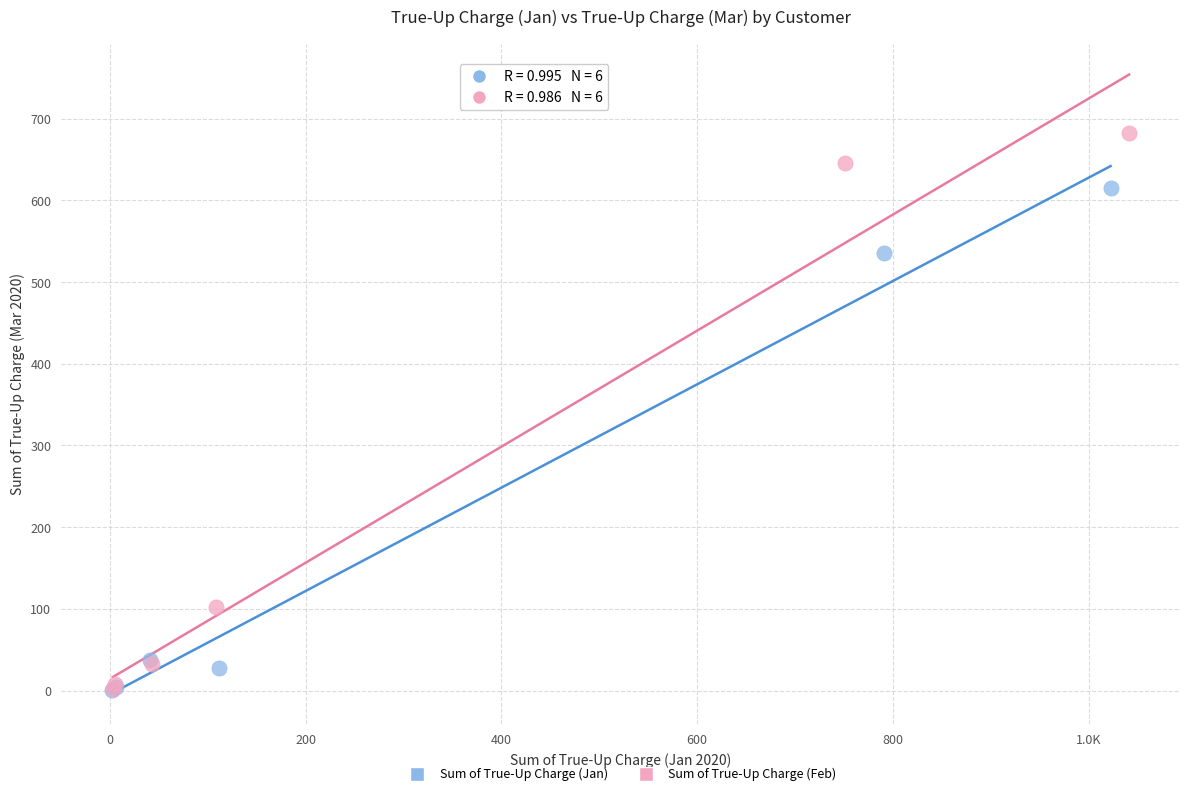

Which series reaches the maximum Y coordinate?

Sum of True-Up Charge (Feb)